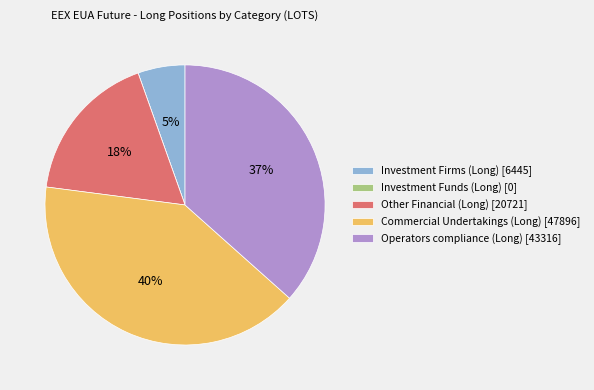

To the nearest percent, what is the average slice percentage?

20%